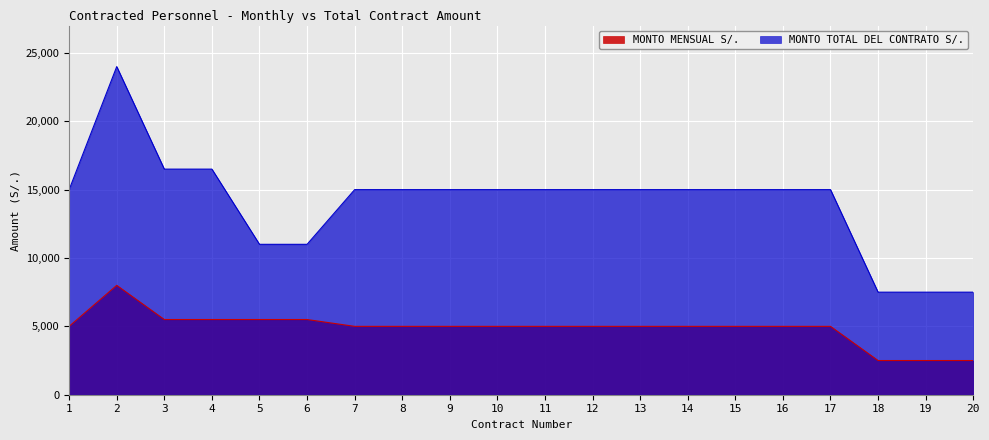

Rank the series at 16 from highest to lowest value.

MONTO TOTAL DEL CONTRATO S/., MONTO MENSUAL S/.